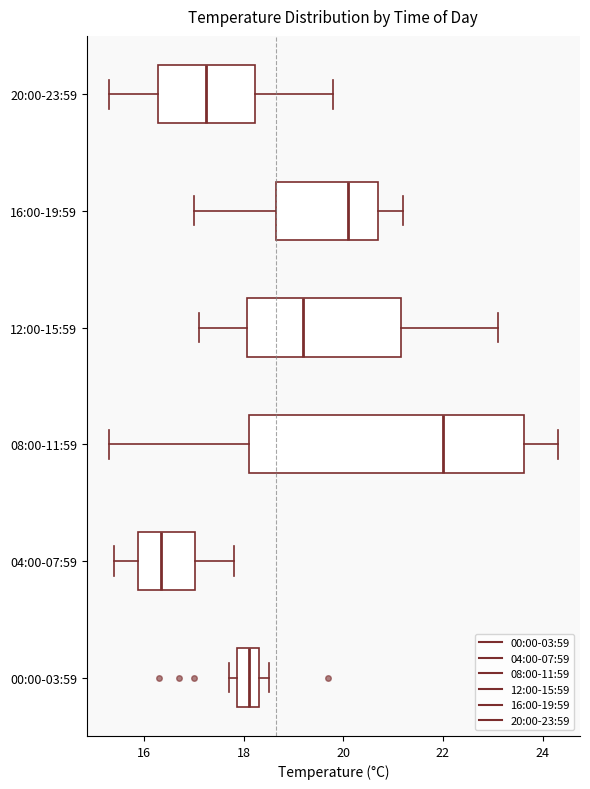

Which box's median line is the furthest to the right?

08:00-11:59